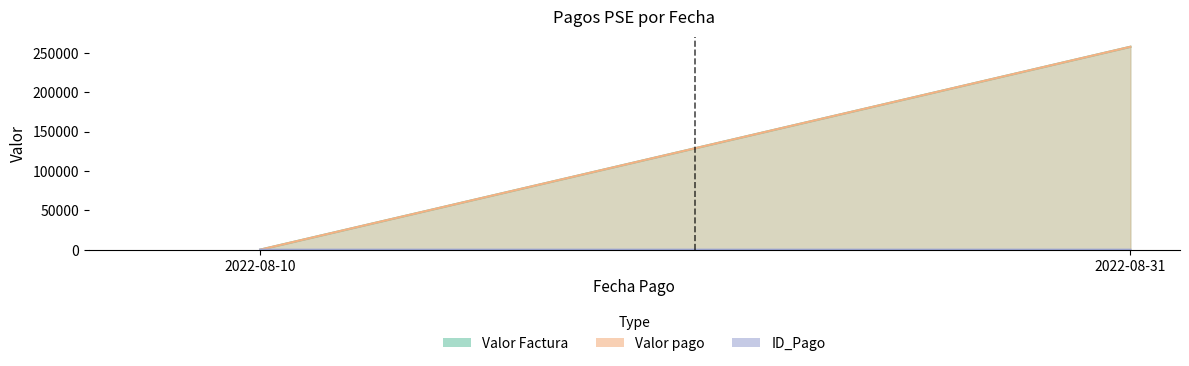

What is the sum of all values?

73